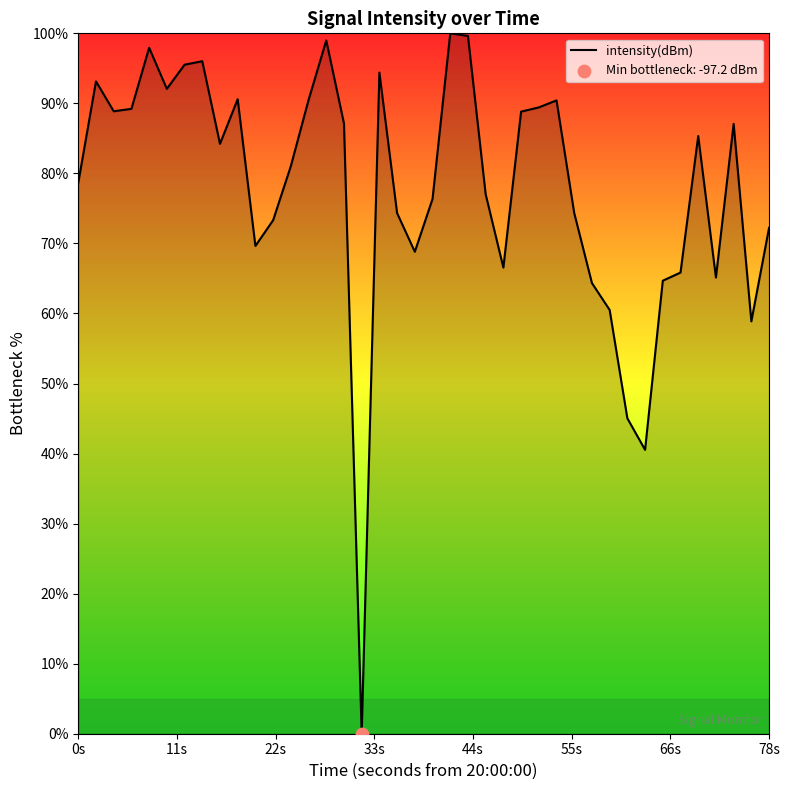

What is the greatest value displayed?

100.0